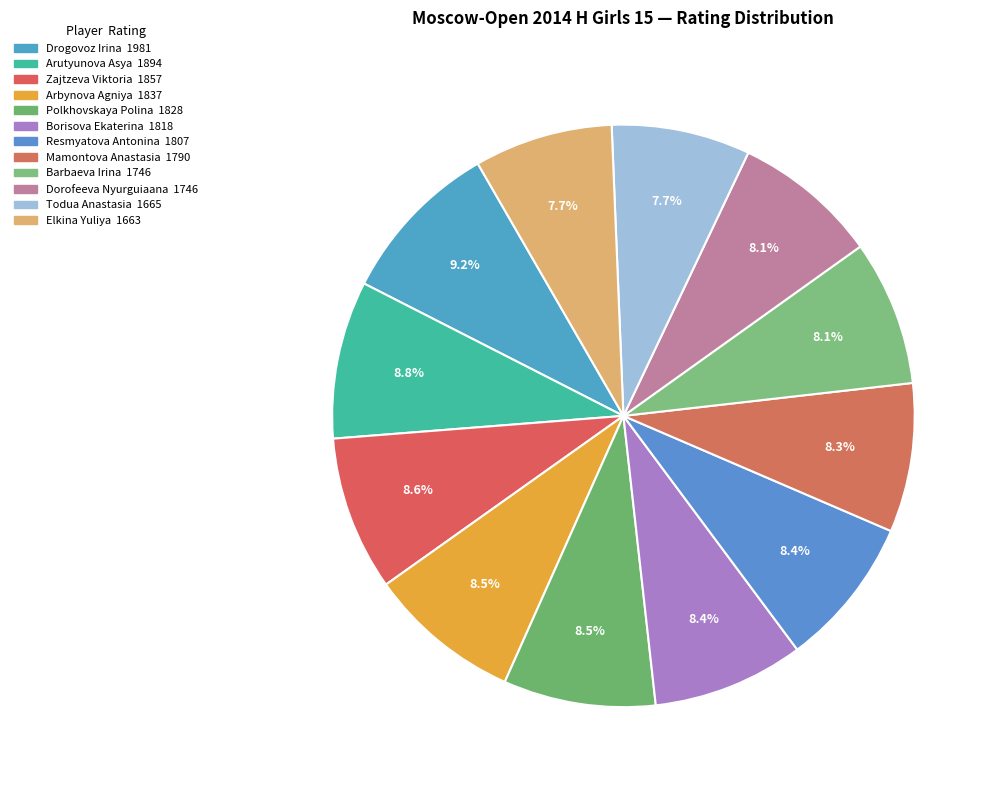

Is Zajtzeva Viktoria the majority of the pie?

No